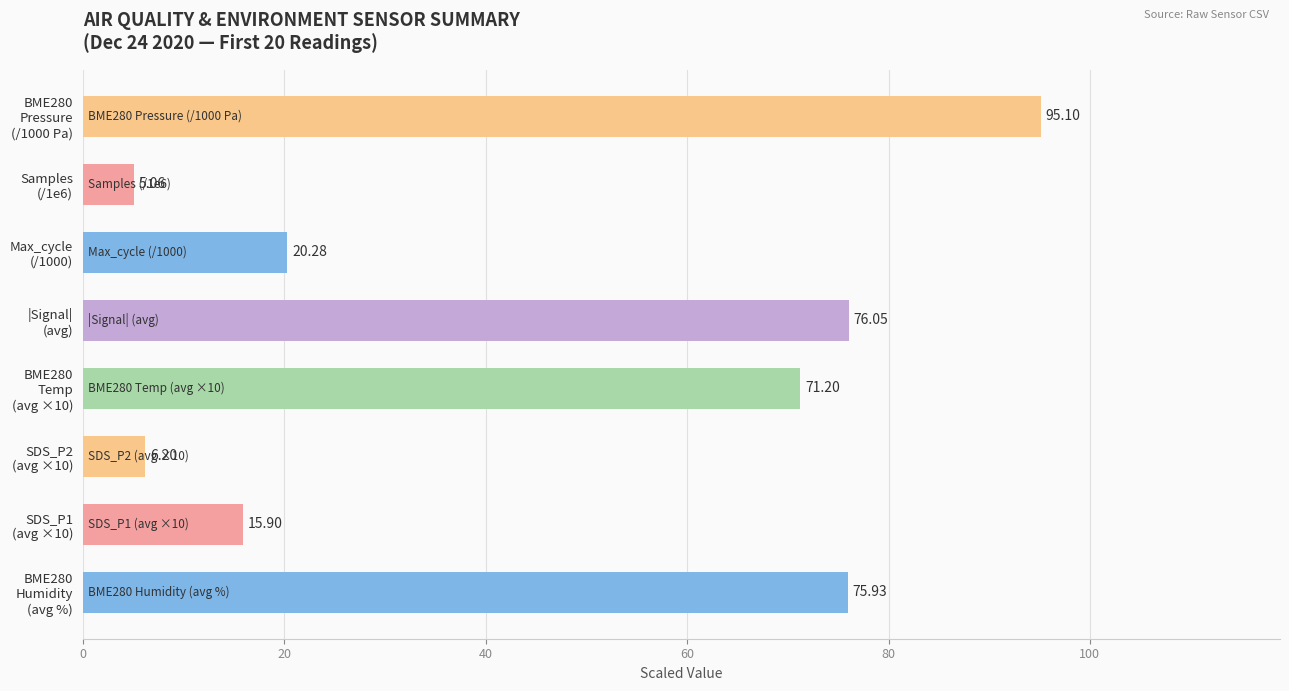

What is the average value?

45.7